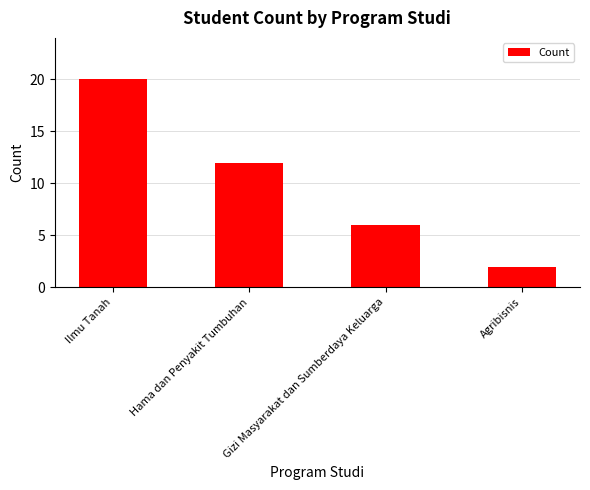

Reading left to right, what are all the values shown in this chart?

20	12	6	2